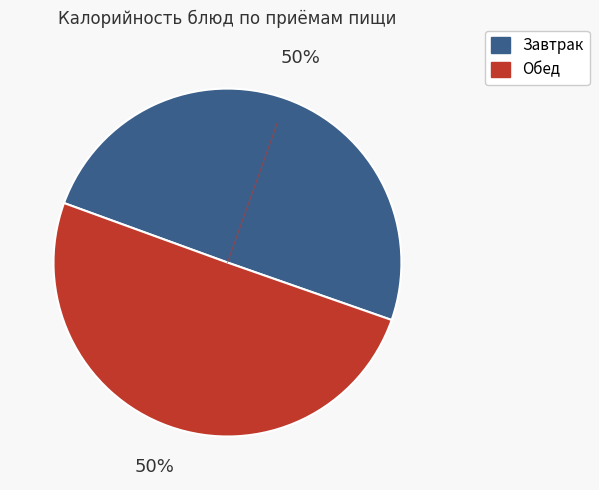

To the nearest percent, what is the average slice percentage?

50%